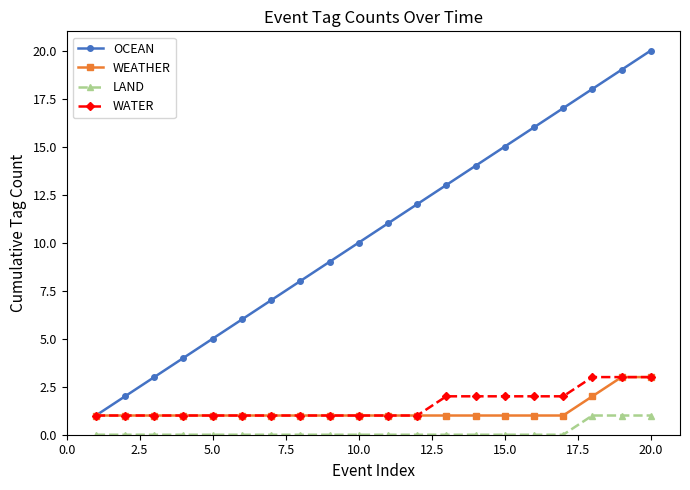

Which series has the largest range (max minus min)?

OCEAN